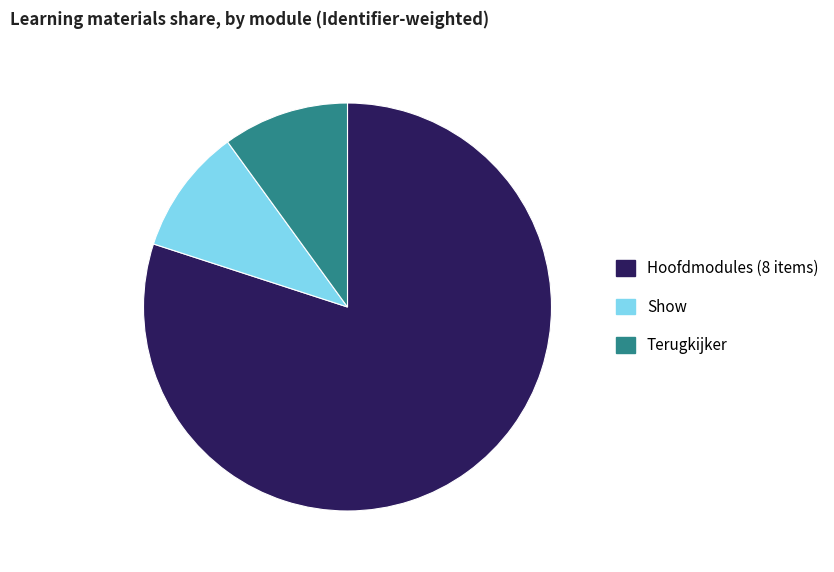

Approximately how many times larger is the value at Hoofdmodules (8 items) compared to Terugkijker?

8.0